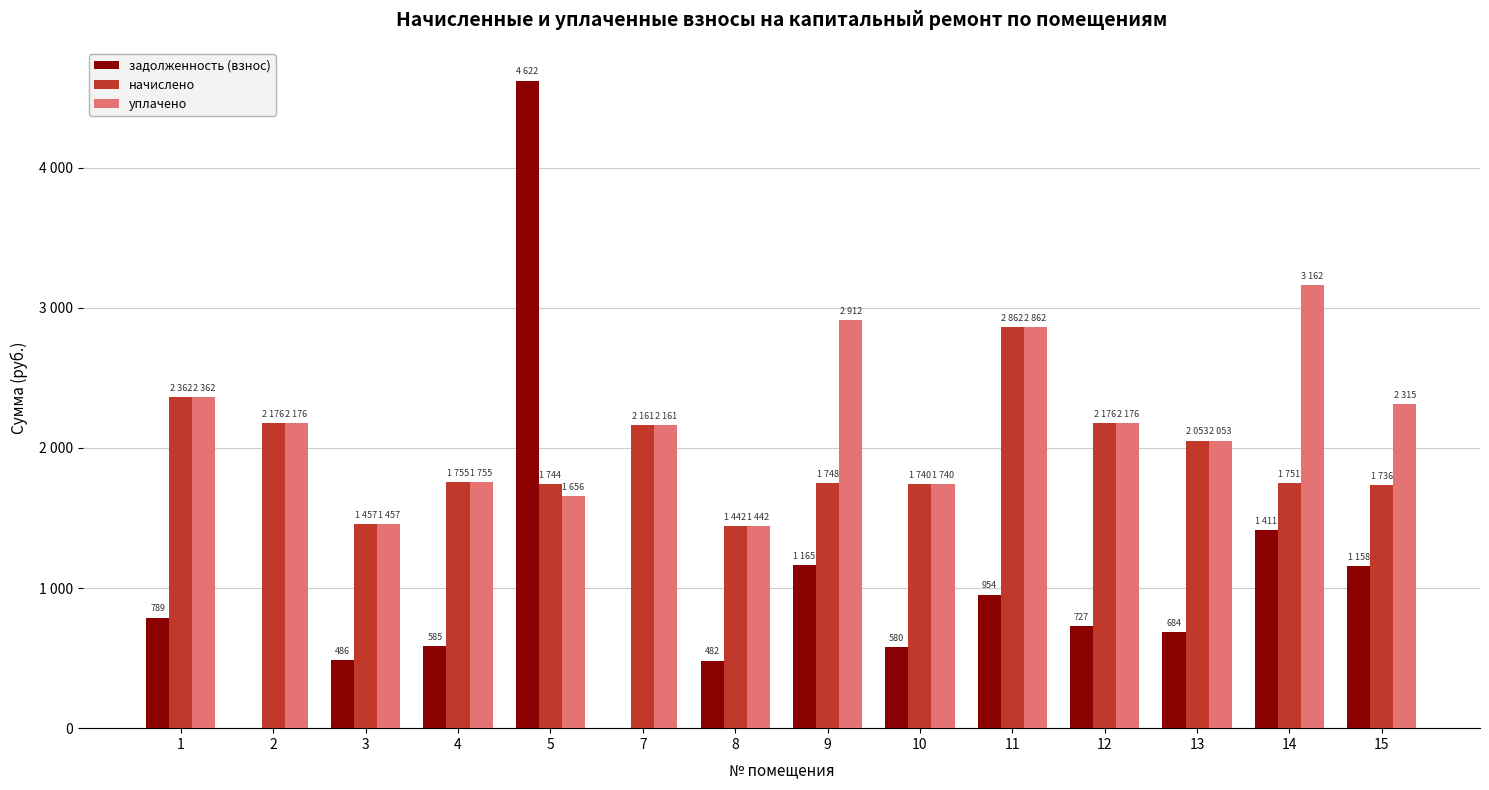

Which series has the largest total across all categories?

уплачено